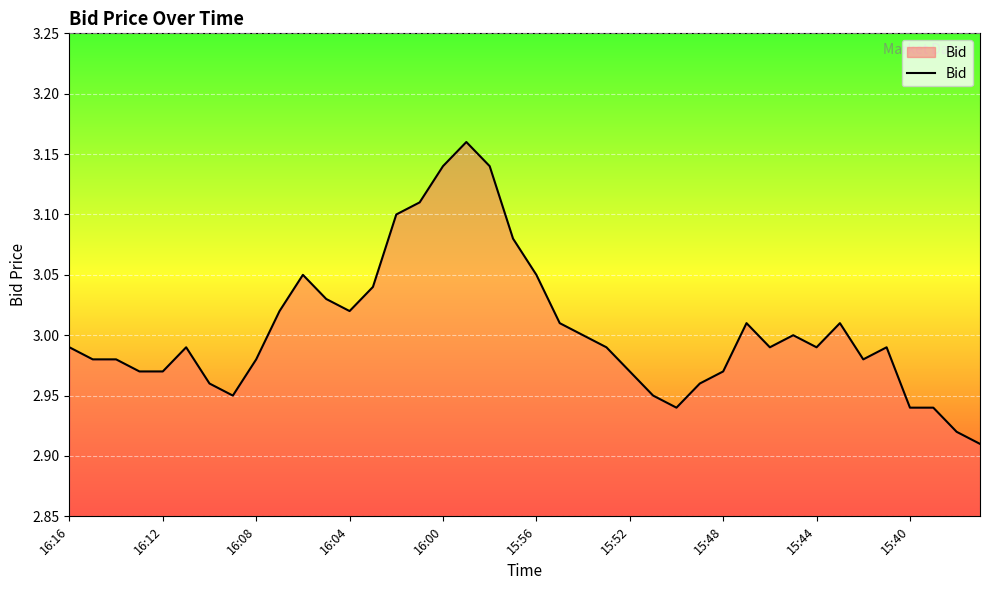

True or false: the data shows 1.5 at 15:40.

False